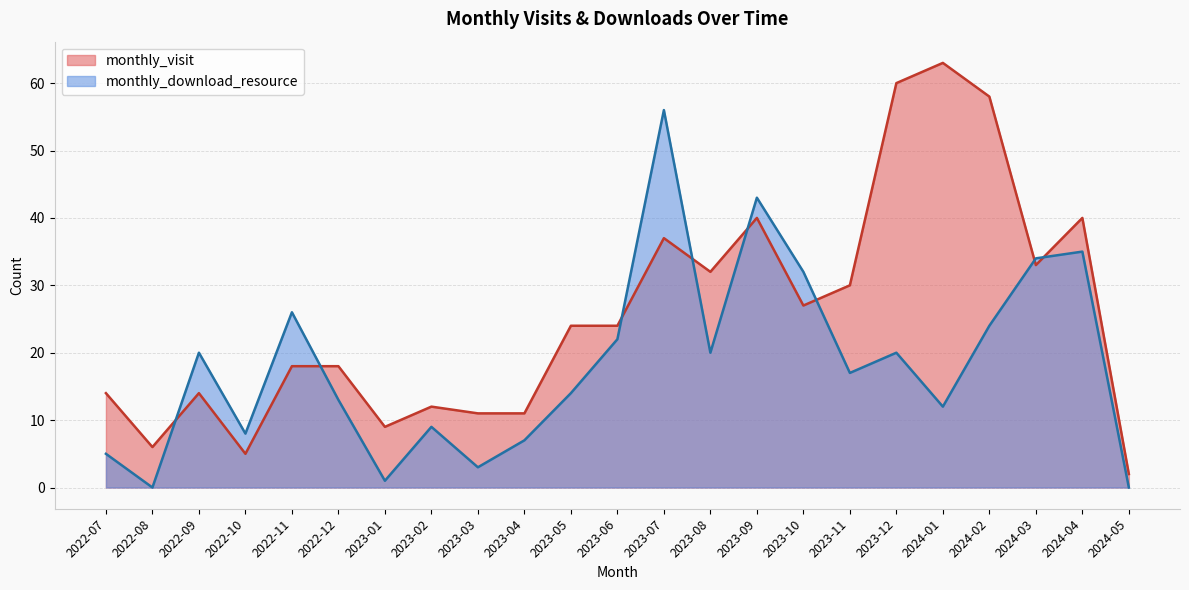

At which category does monthly_download_resource reach its first local peak?

2022-09